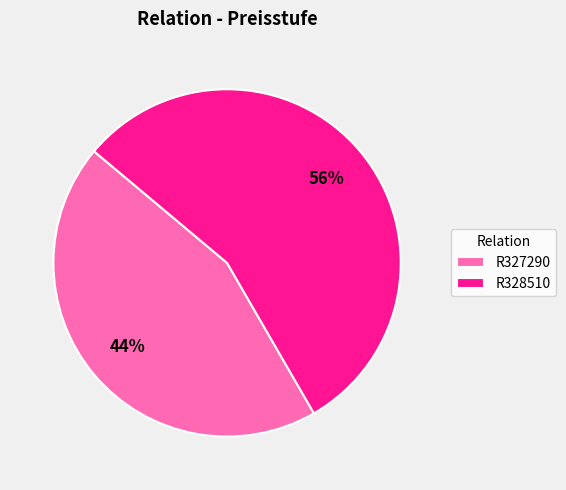

The R328510 slice represents 56% of the pie. True or false?

True